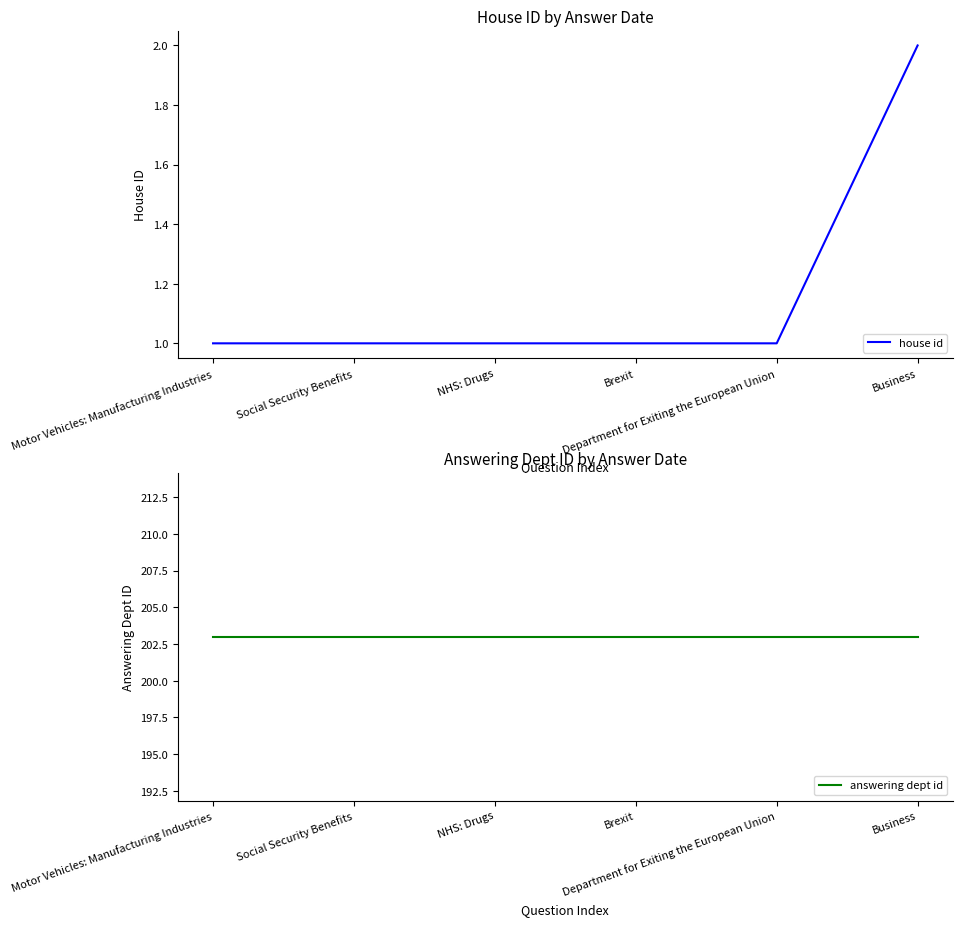

At which category is the sum across all series the highest?

Business